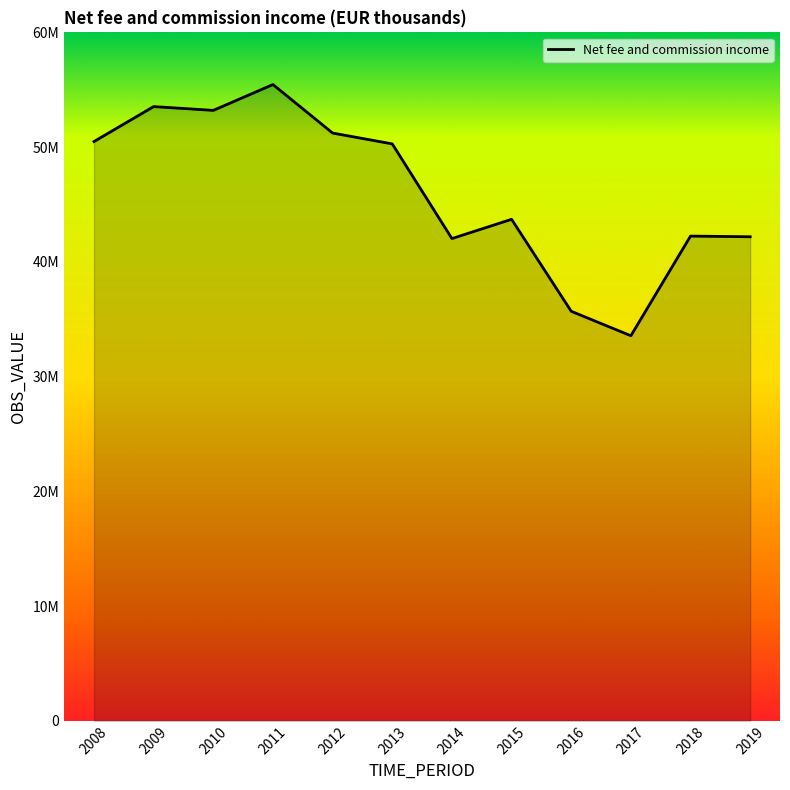

What is the change in value from 2010 to 2014?

-11173479.5